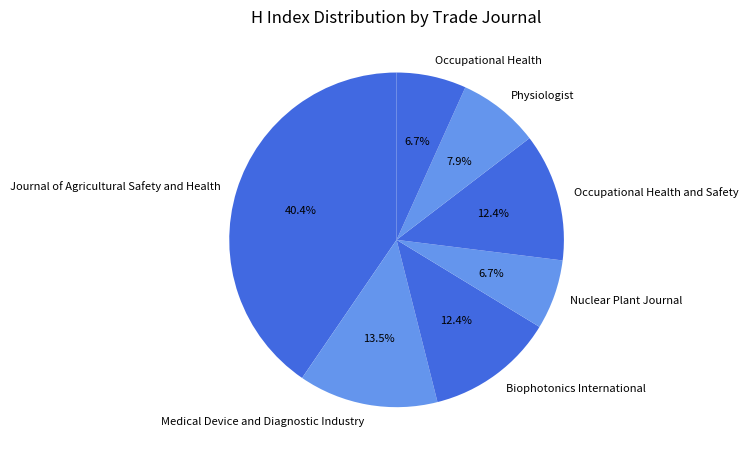

Do Physiologist and Nuclear Plant Journal together represent more than half of the pie?

No